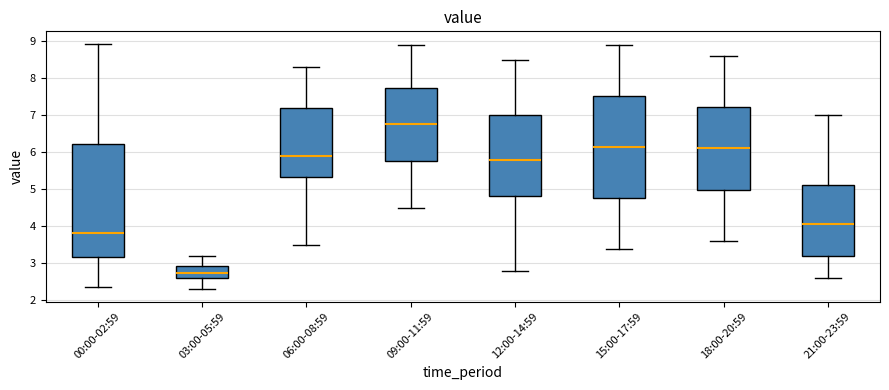

Reading left to right, transcribe this box plot: for each box, give where its median line is, the range the box spans, and where its two whiskers end, as read against the y-axis. The values are not printed on the chart, so give them approximately, as read against the axis.

00:00-02:59: median 3.8, box 3.2 to 6.2, whiskers 2.4 to 8.9
03:00-05:59: median 2.8, box 2.6 to 2.9, whiskers 2.3 to 3.2
06:00-08:59: median 5.9, box 5.3 to 7.2, whiskers 3.5 to 8.3
09:00-11:59: median 6.8, box 5.8 to 7.7, whiskers 4.5 to 8.9
12:00-14:59: median 5.8, box 4.8 to 7.0, whiskers 2.8 to 8.5
15:00-17:59: median 6.2, box 4.8 to 7.5, whiskers 3.4 to 8.9
18:00-20:59: median 6.1, box 5.0 to 7.2, whiskers 3.6 to 8.6
21:00-23:59: median 4.1, box 3.2 to 5.1, whiskers 2.6 to 7.0